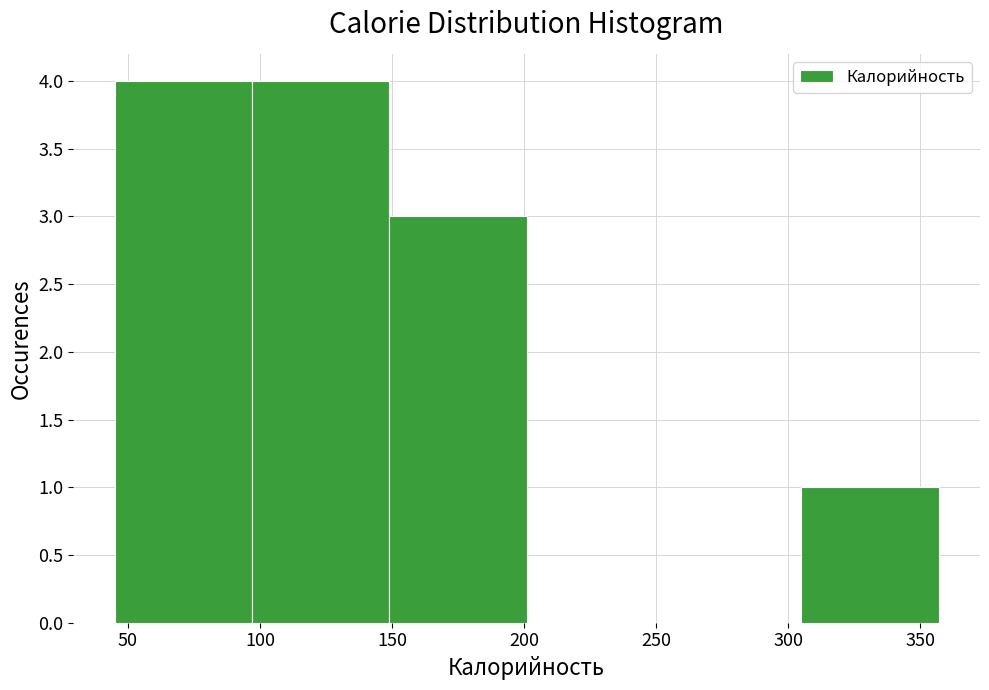

What is the height of the bar covering 97 to 149 on the x-axis? Neither the bar edges nor the heights are printed on the chart, so give them approximately, as read against the axes.

4